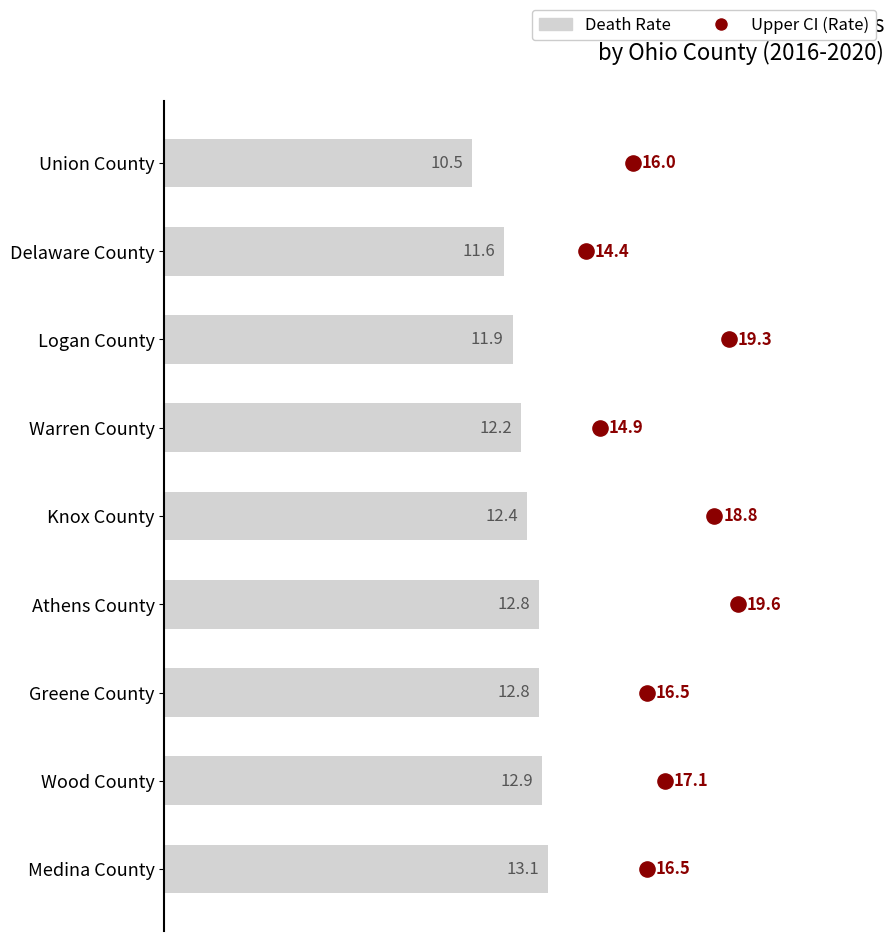

What are all the series names shown in the legend?

Death Rate, Upper CI